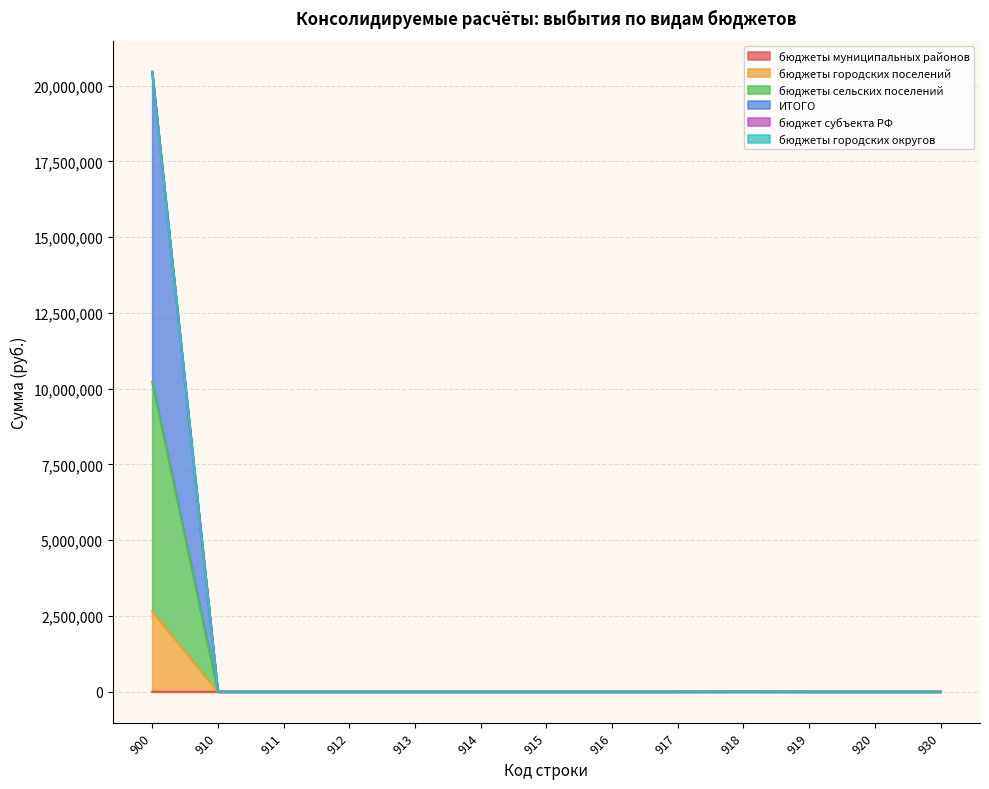

True or false: бюджеты городских поселений and бюджеты муниципальных районов intersect in this chart.

False